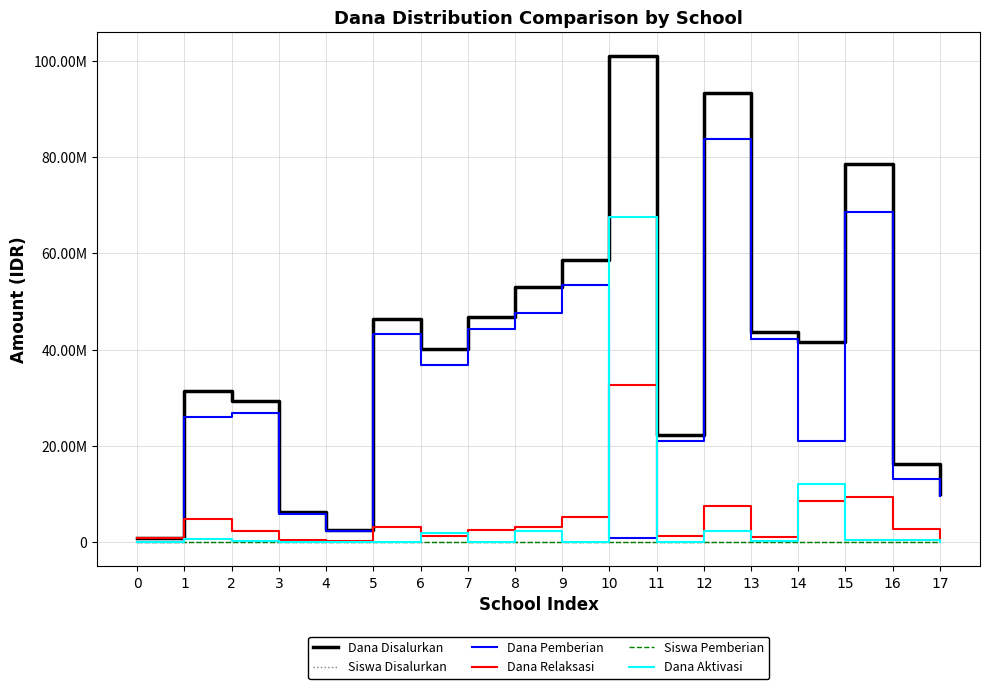

What are all the series names shown in the legend?

Dana Disalurkan, Siswa Disalurkan, Dana Pemberian, Dana Relaksasi, Siswa Pemberian, Dana Aktivasi